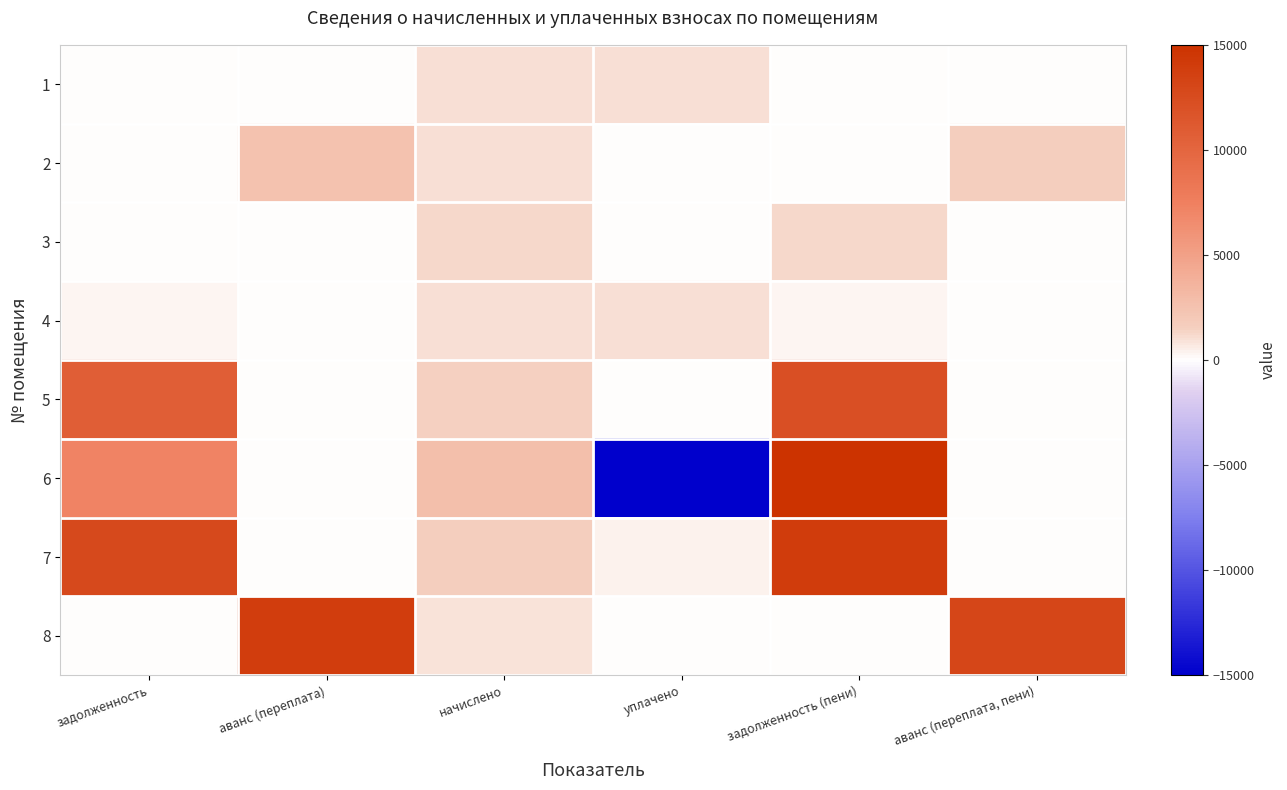

Count the number of data series in this chart.

8